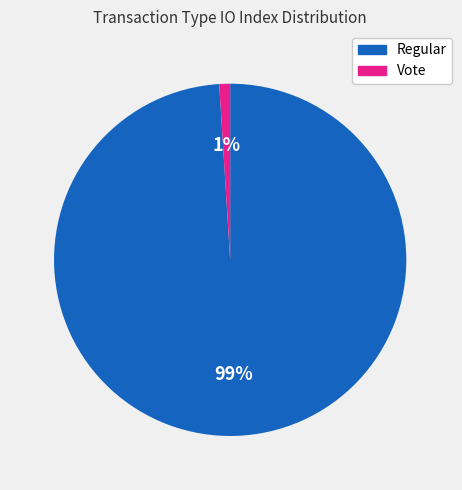

Which category has the smallest portion of the pie?

Vote